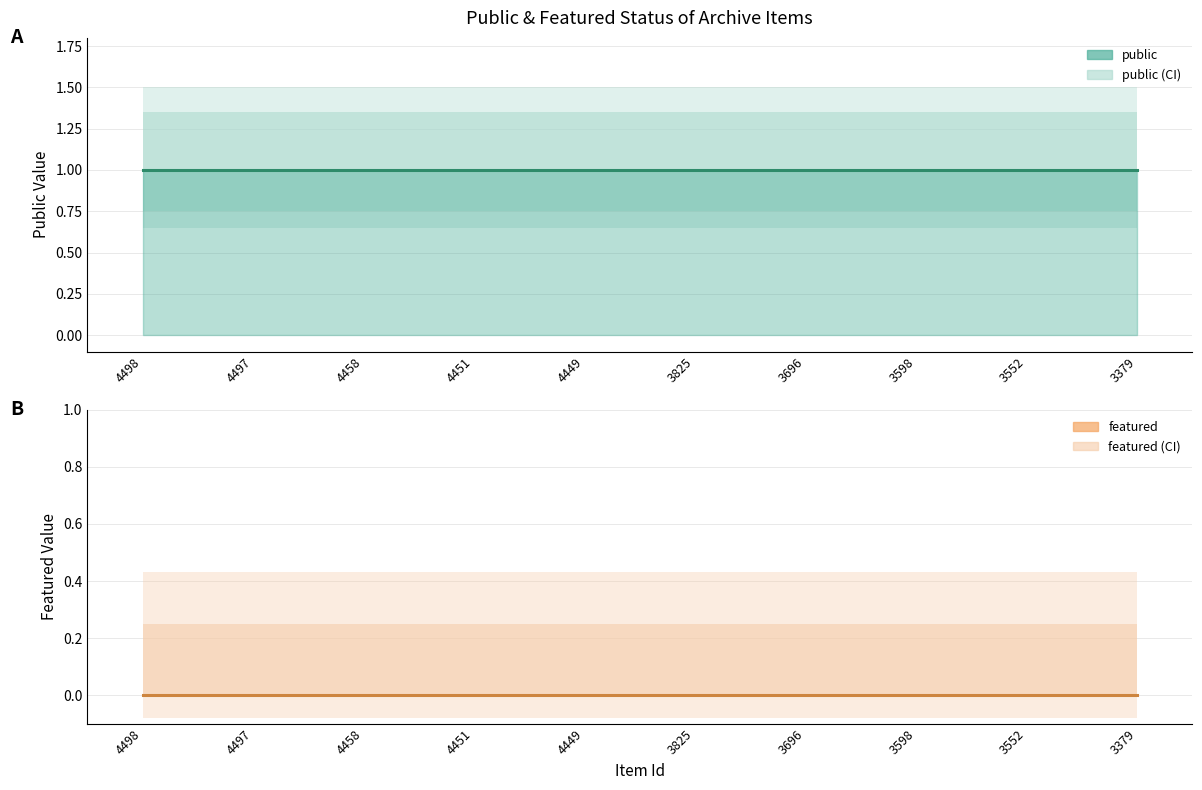

At which label is public closest to 1?

4498